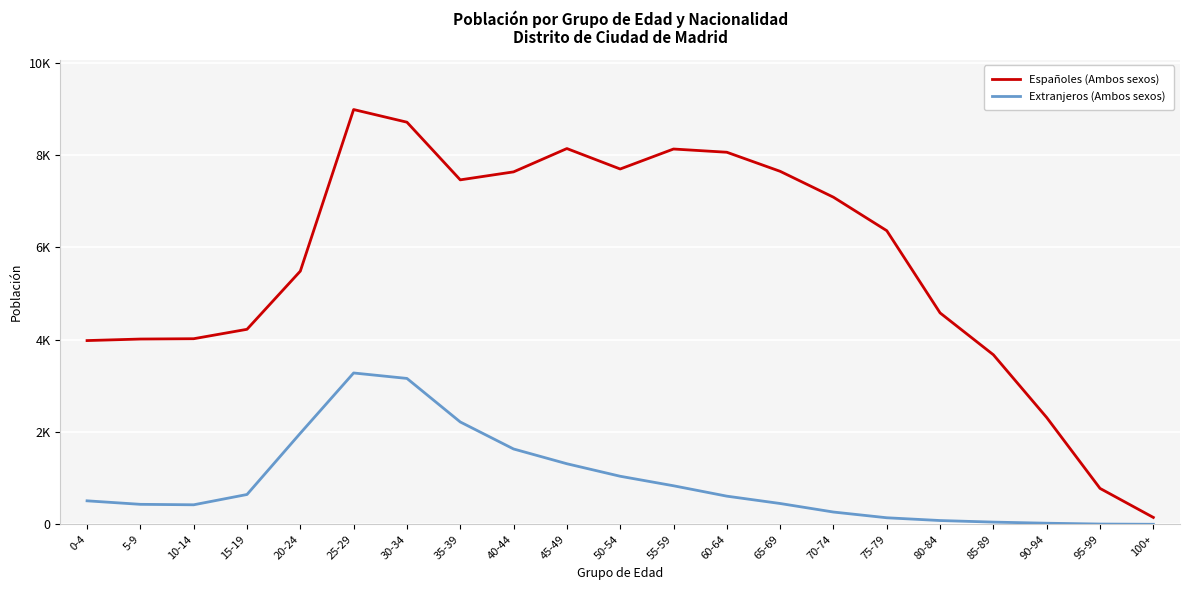

Between 60-64 and 75-79, which series saw the biggest shift?

Españoles (Ambos sexos)